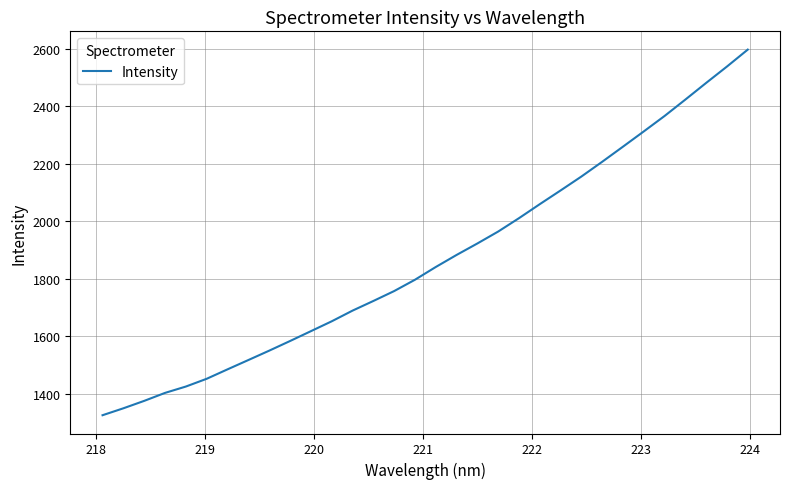

What is the smallest value displayed?

1324.5